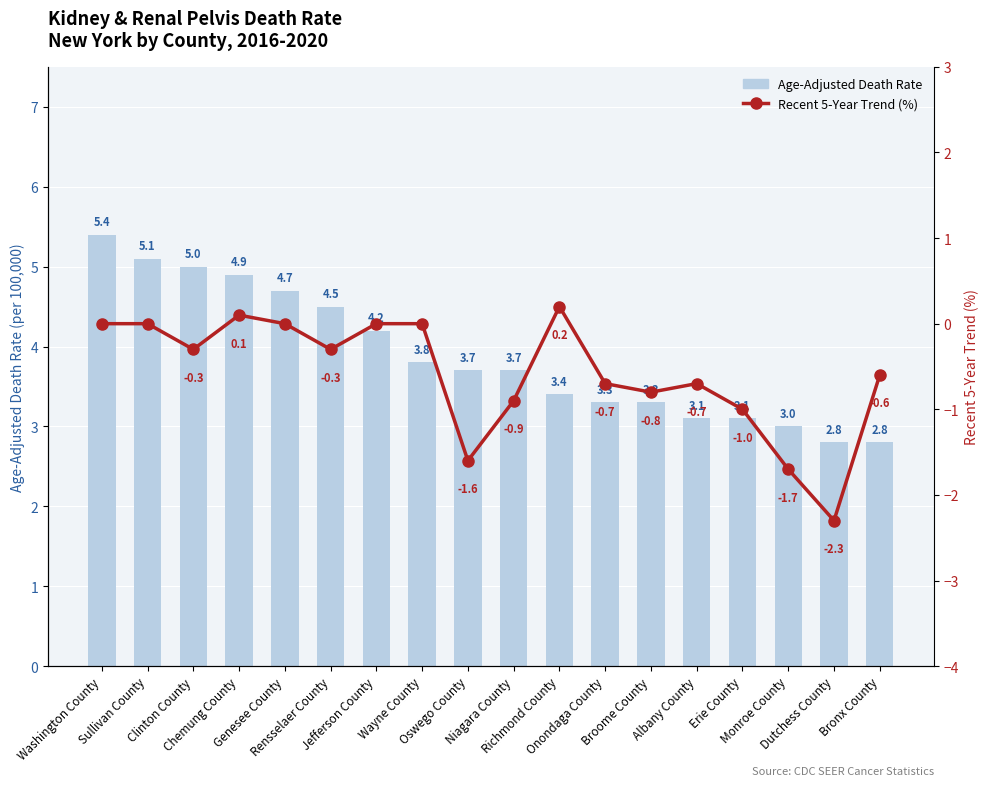

At which label does Recent 5-Year Trend first exceed 0?

Chemung County